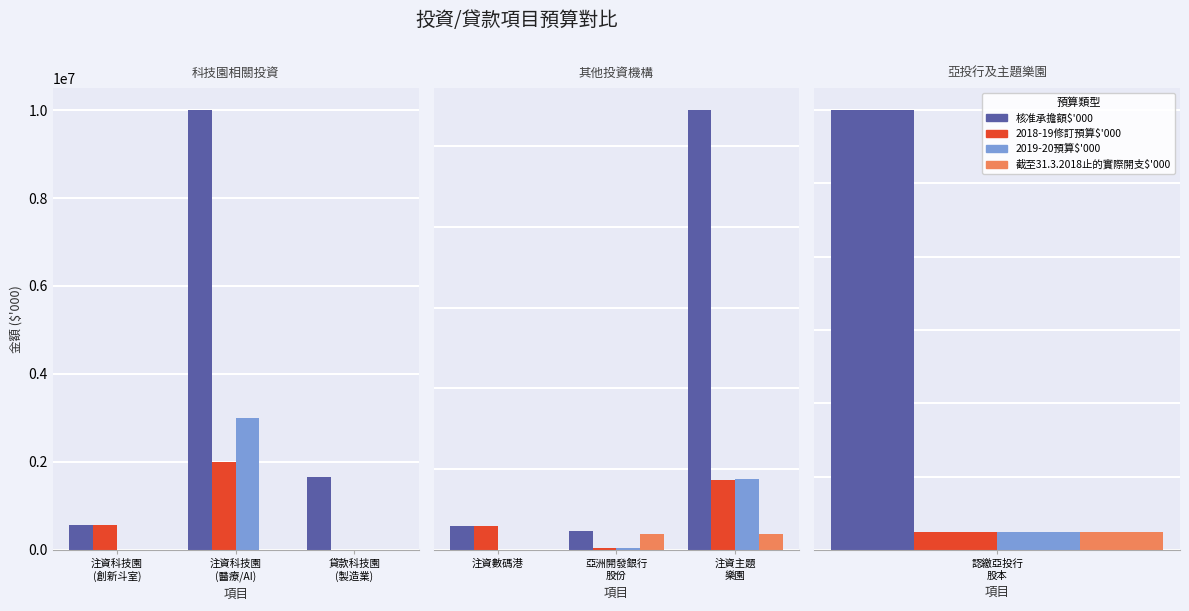

Rank the series at 注資主題 樂園 from highest to lowest value.

核准承擔額$'000, 2019-20預算$'000, 2018-19修訂預算$'000, 截至31.3.2018止的實際開支$'000